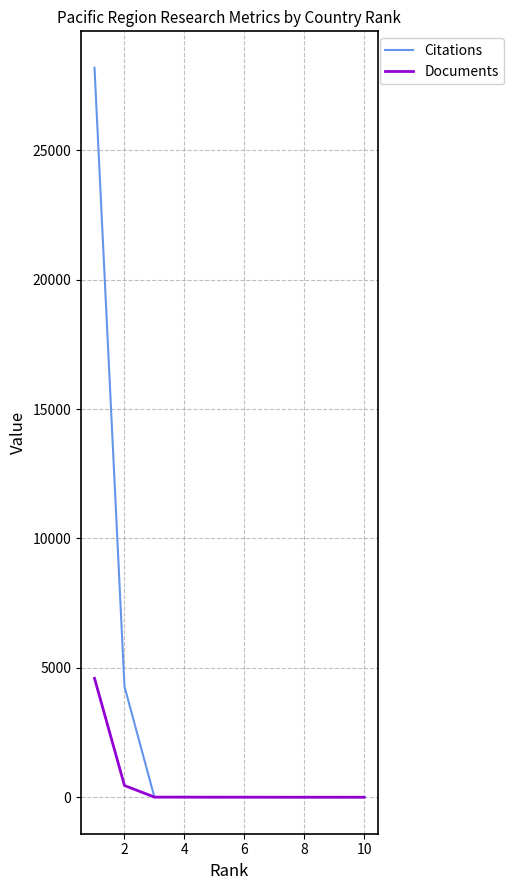

Which series has the largest total across all categories?

Citations